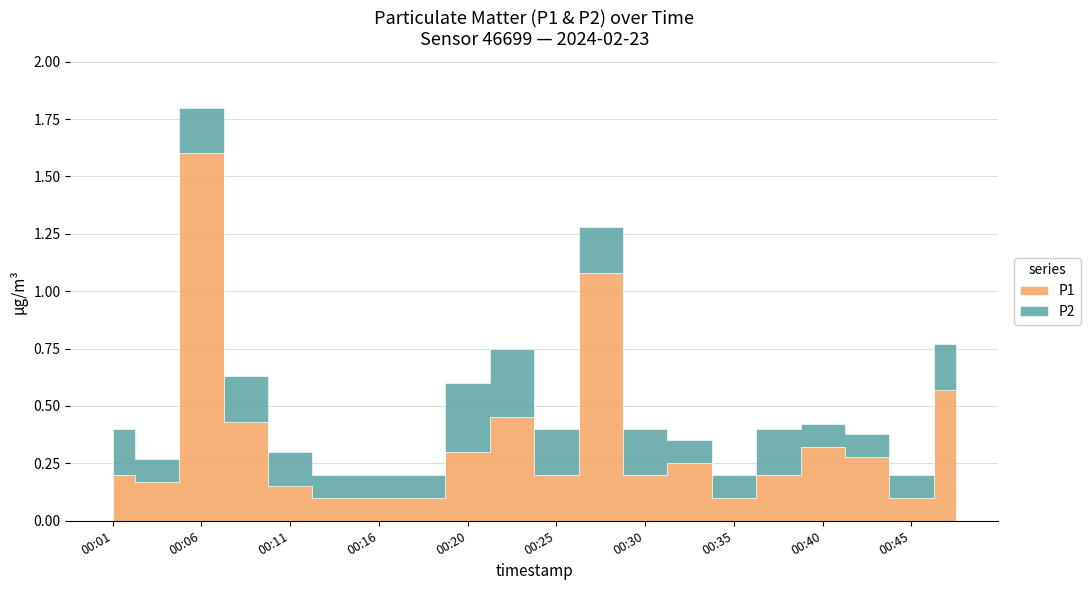

True or false: P2 has more than 1 points higher than both neighbors.

False